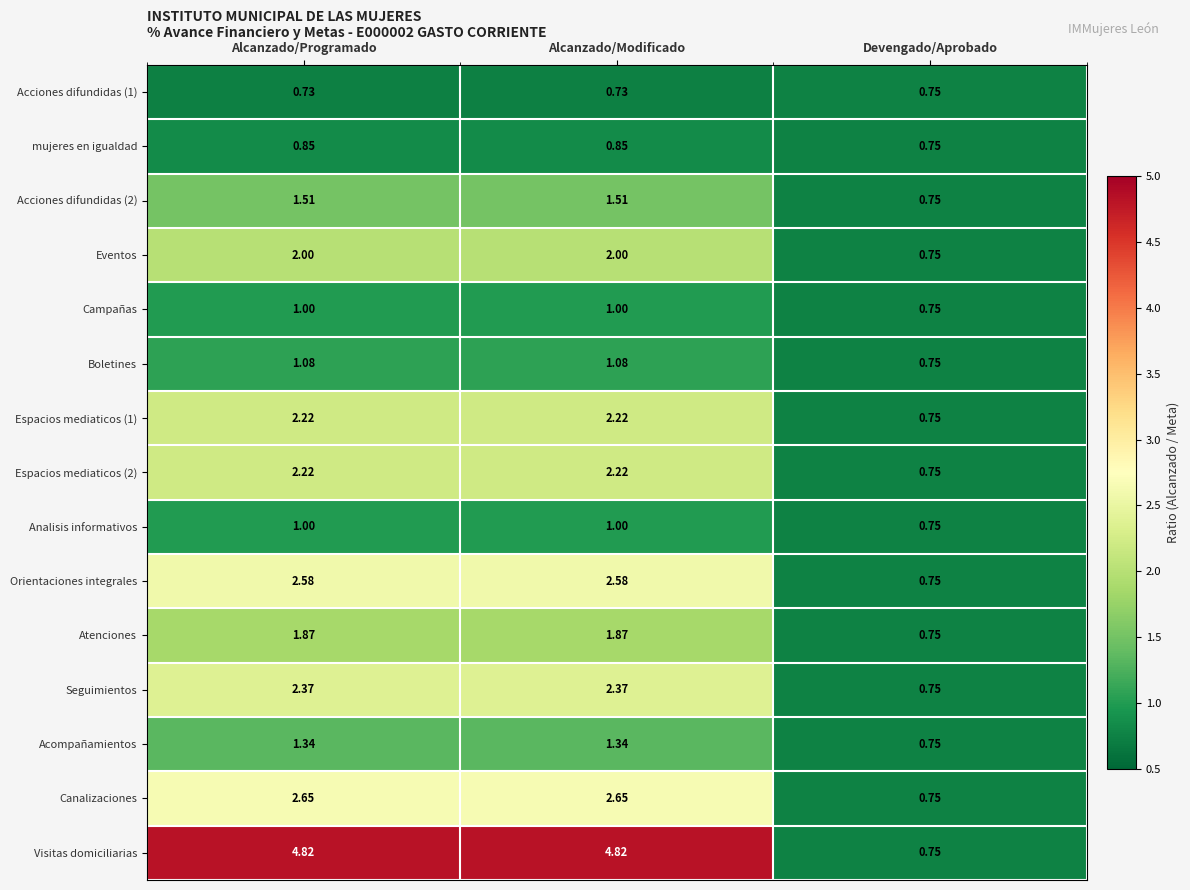

At which label does Acompañamientos reach its minimum?

Devengado/Aprobado